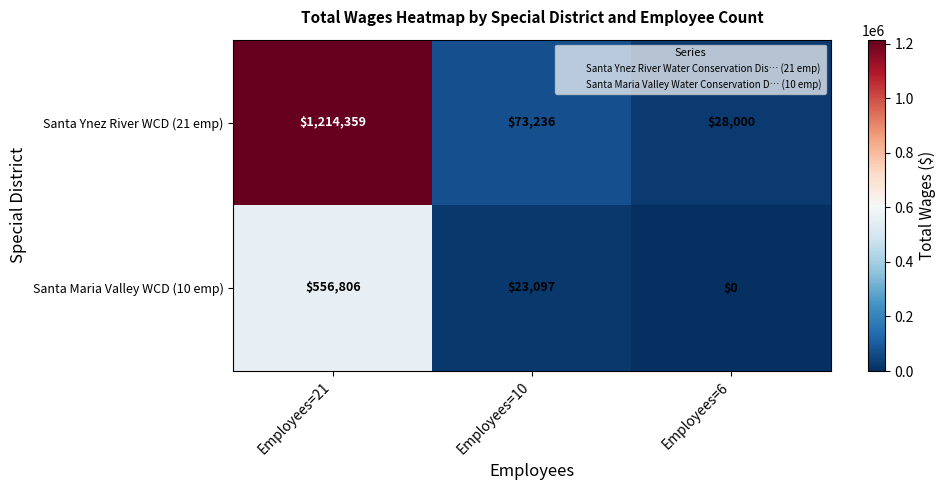

Reading right to left, what are all the values shown in this chart?

Santa Ynez River WCD (21 emp): 28000	73236	1214359
Santa Maria Valley WCD (10 emp): 0	23097	556806